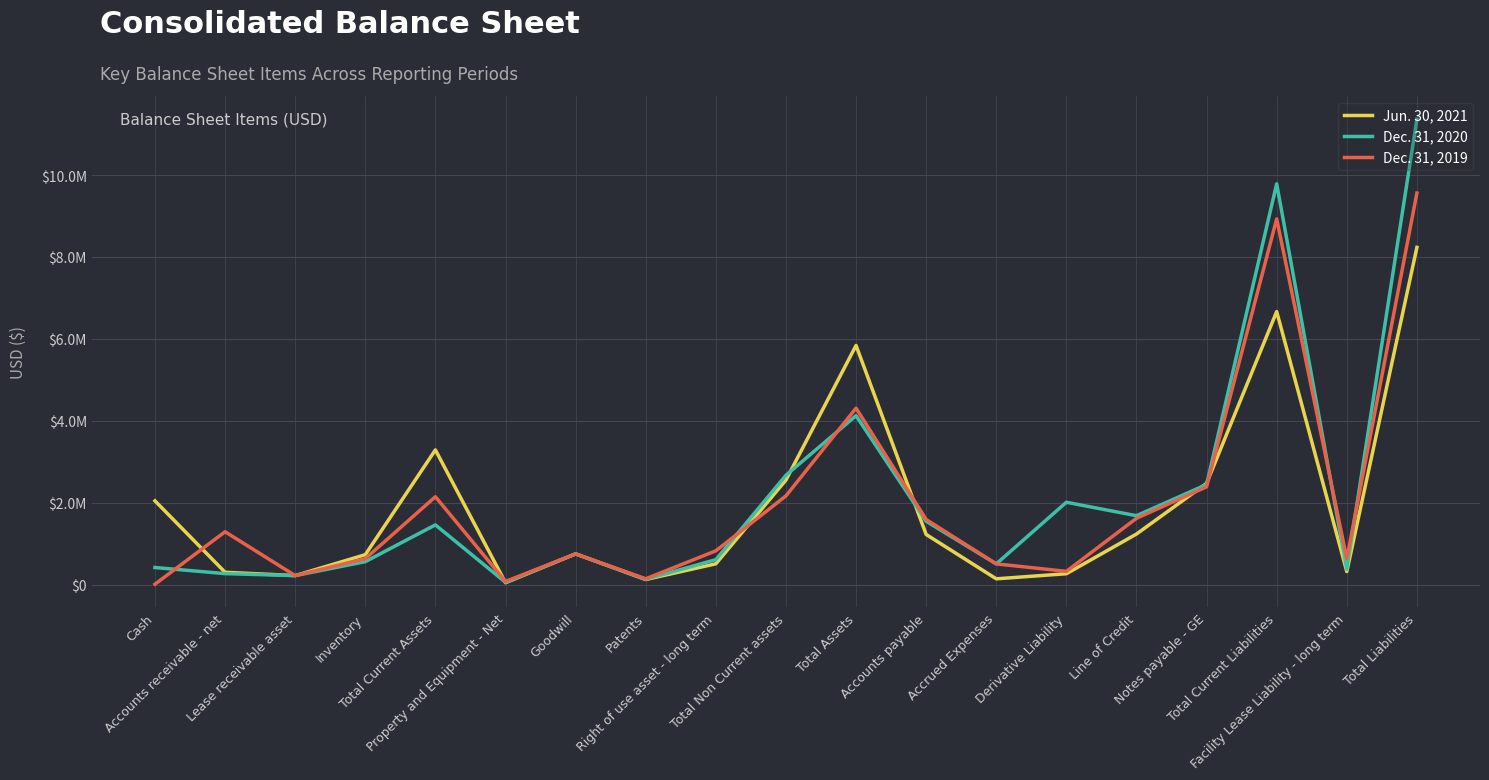

Where does the Jun. 30, 2021 series first go above 747976?

Cash